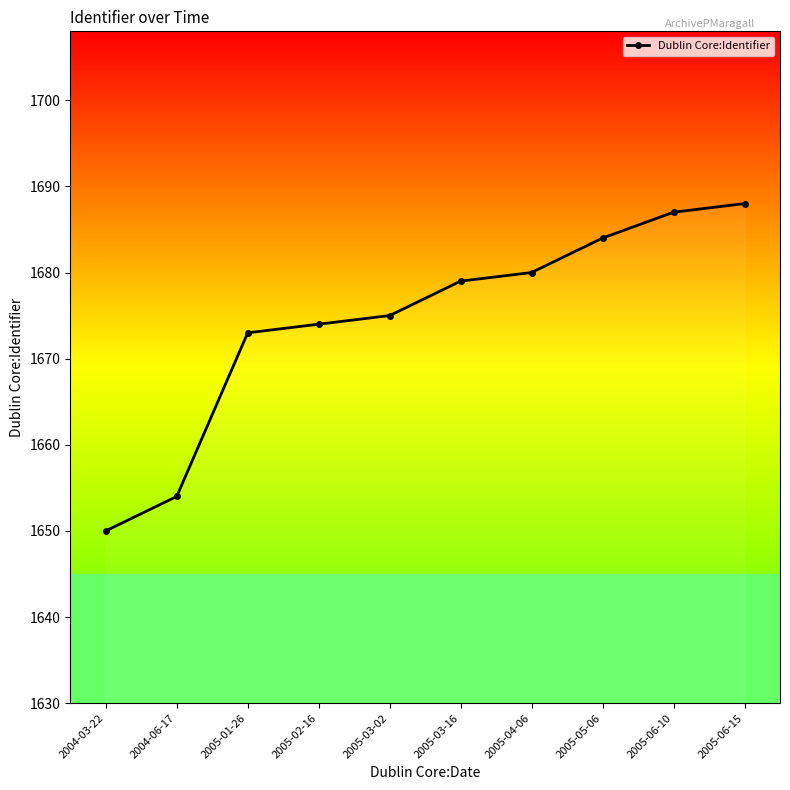

At which category does the chart reach its minimum across all series?

2004-03-22